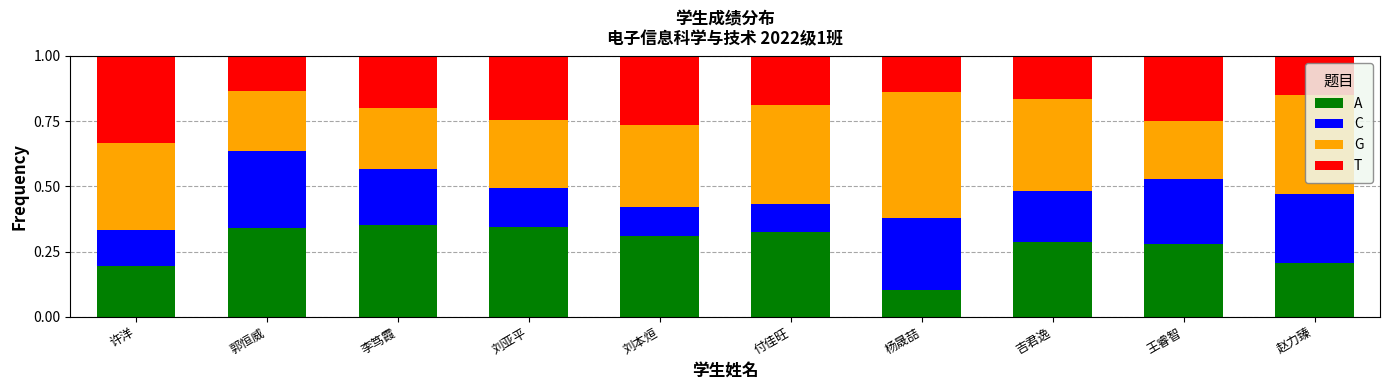

What is the sum of the A values at 王睿智 and 付佳旺?

0.6